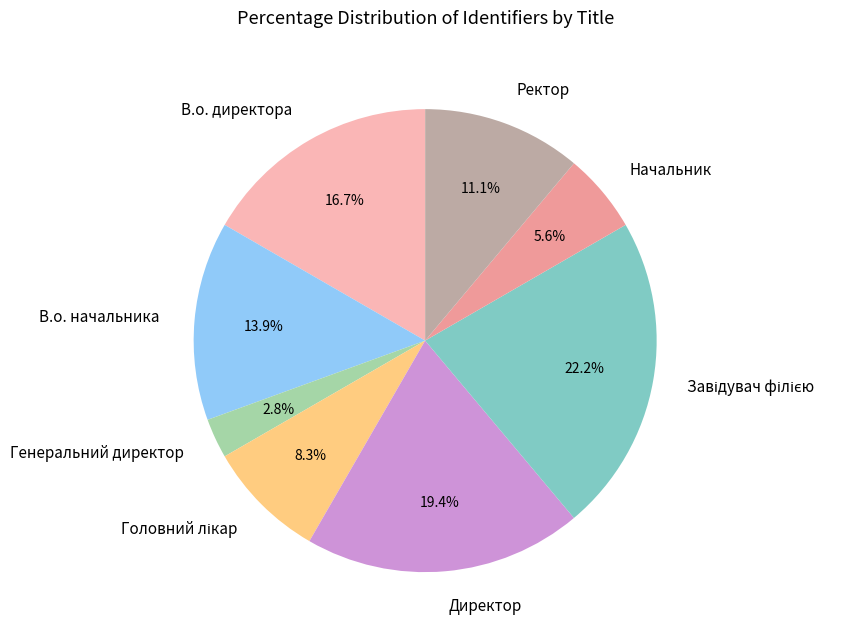

Does Ректор represent more than half of the total?

No